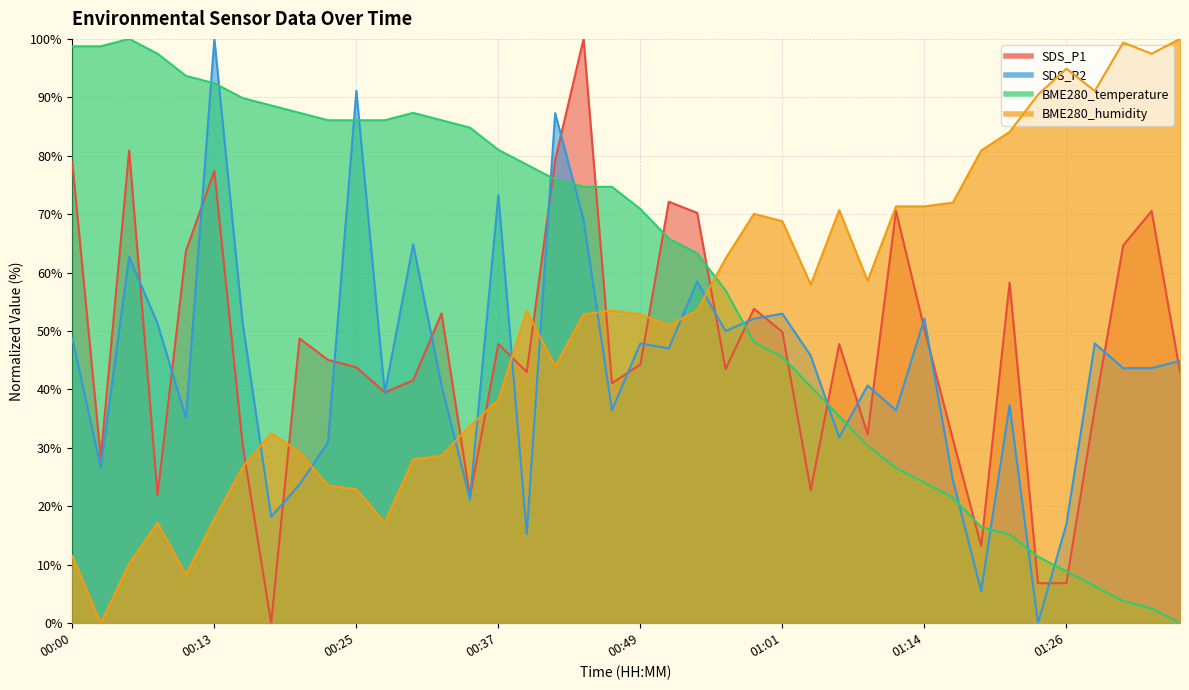

What are all the series names shown in the legend?

SDS_P1, SDS_P2, BME280_temperature, BME280_humidity